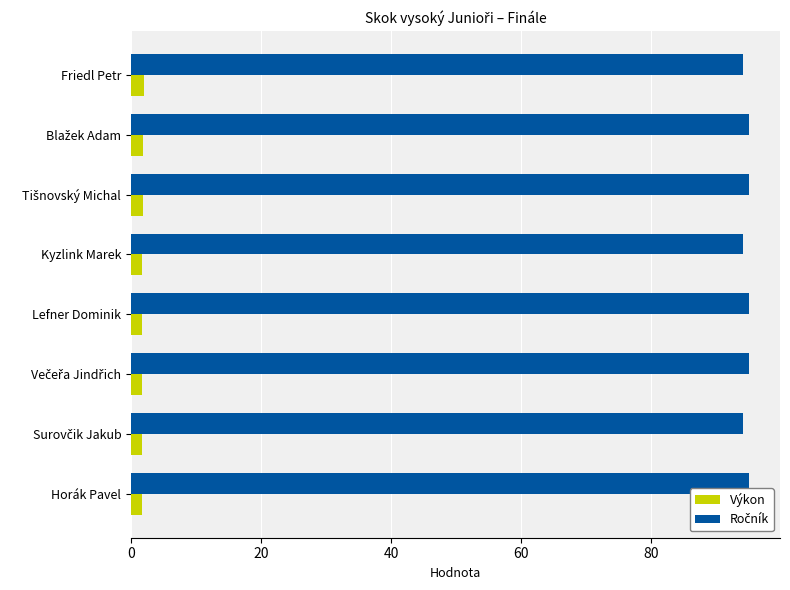

At how many categories does at least one series exceed 85?

8